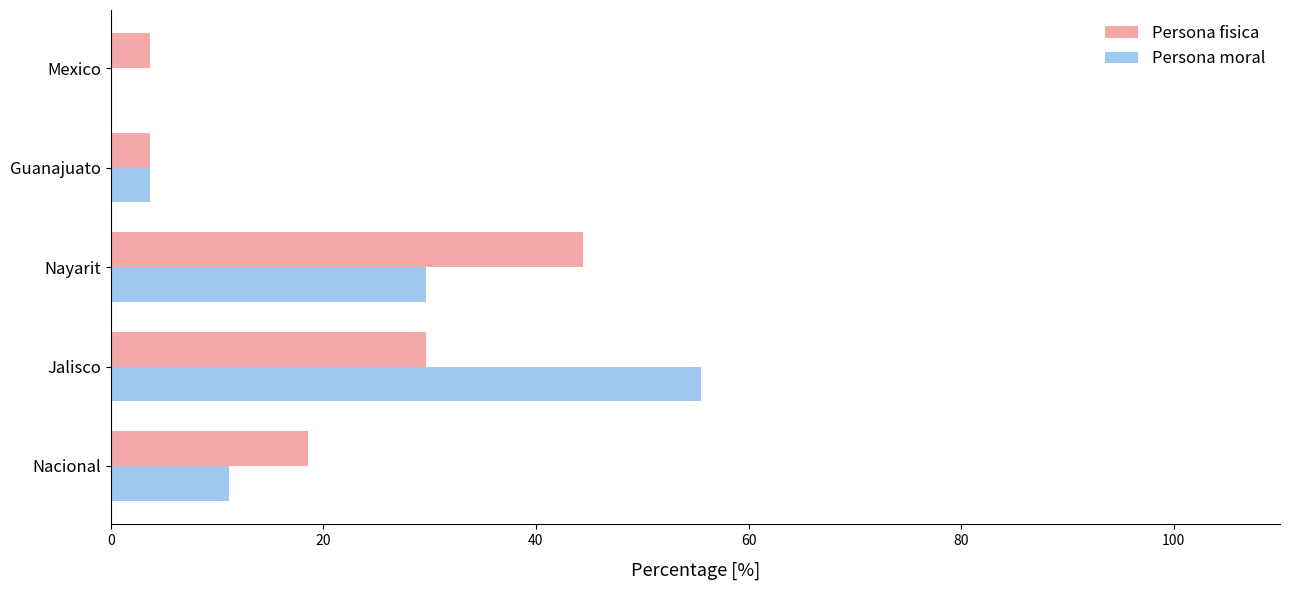

Is the value of Persona fisica at Mexico greater than the value of Persona moral at Mexico?

Yes